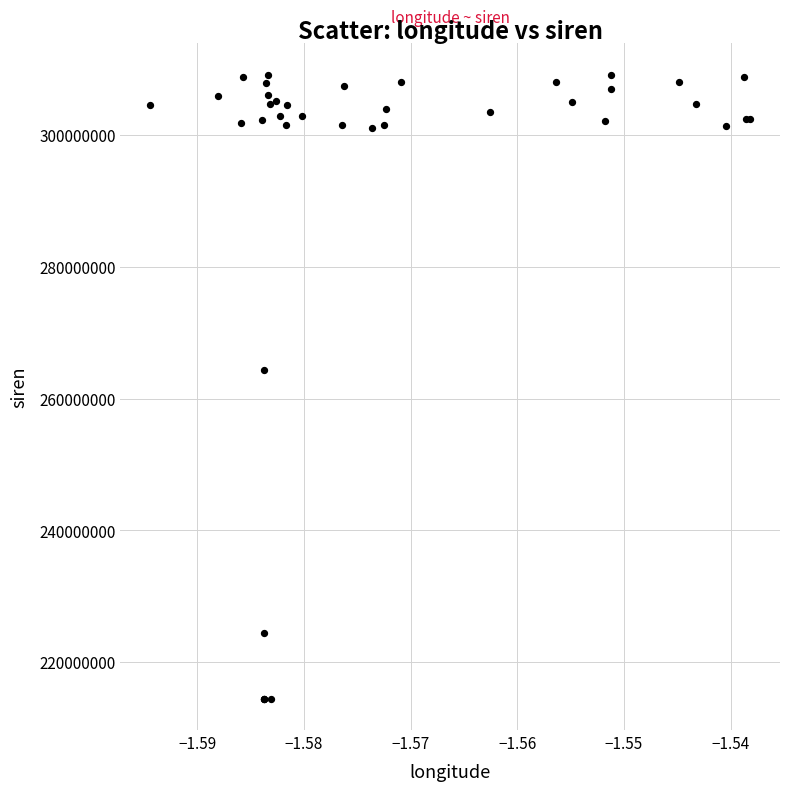

What Y value in the scatter plot is closest to 261793373?

264400680